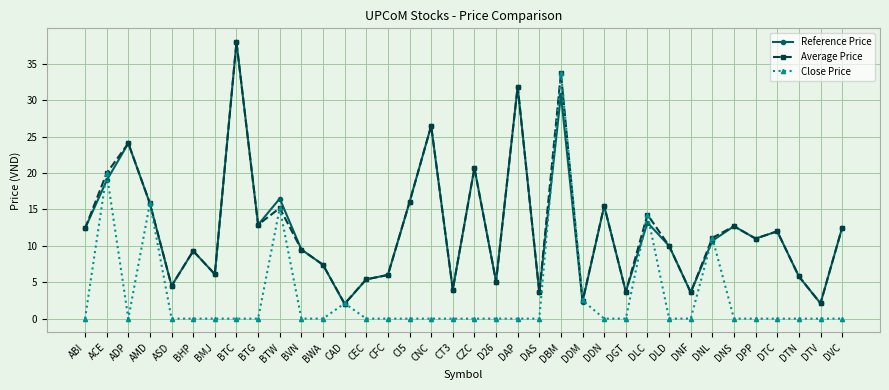

Which series has the widest spread of values?

Reference Price